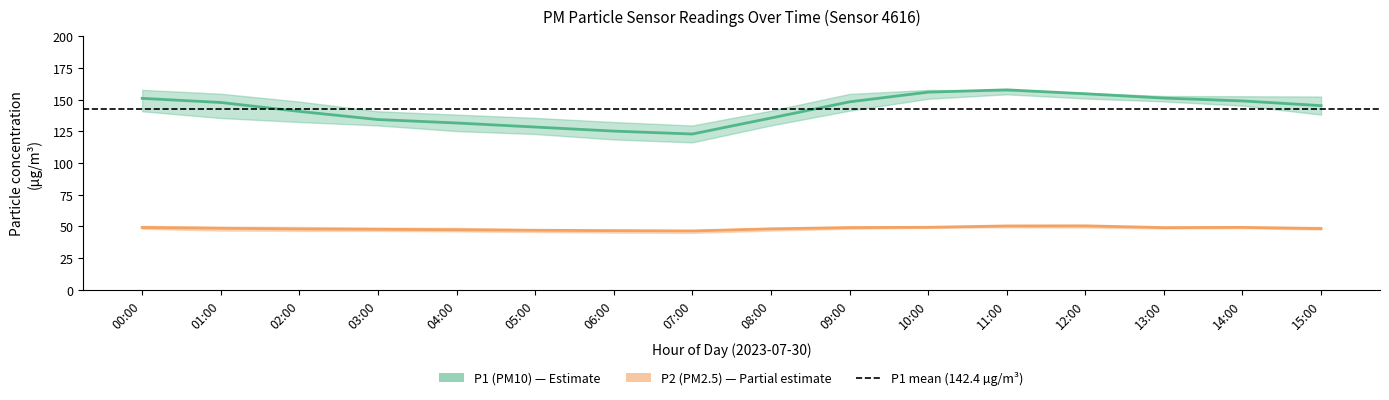

The P1 series shows 150.9 at 00:00. True or false?

True